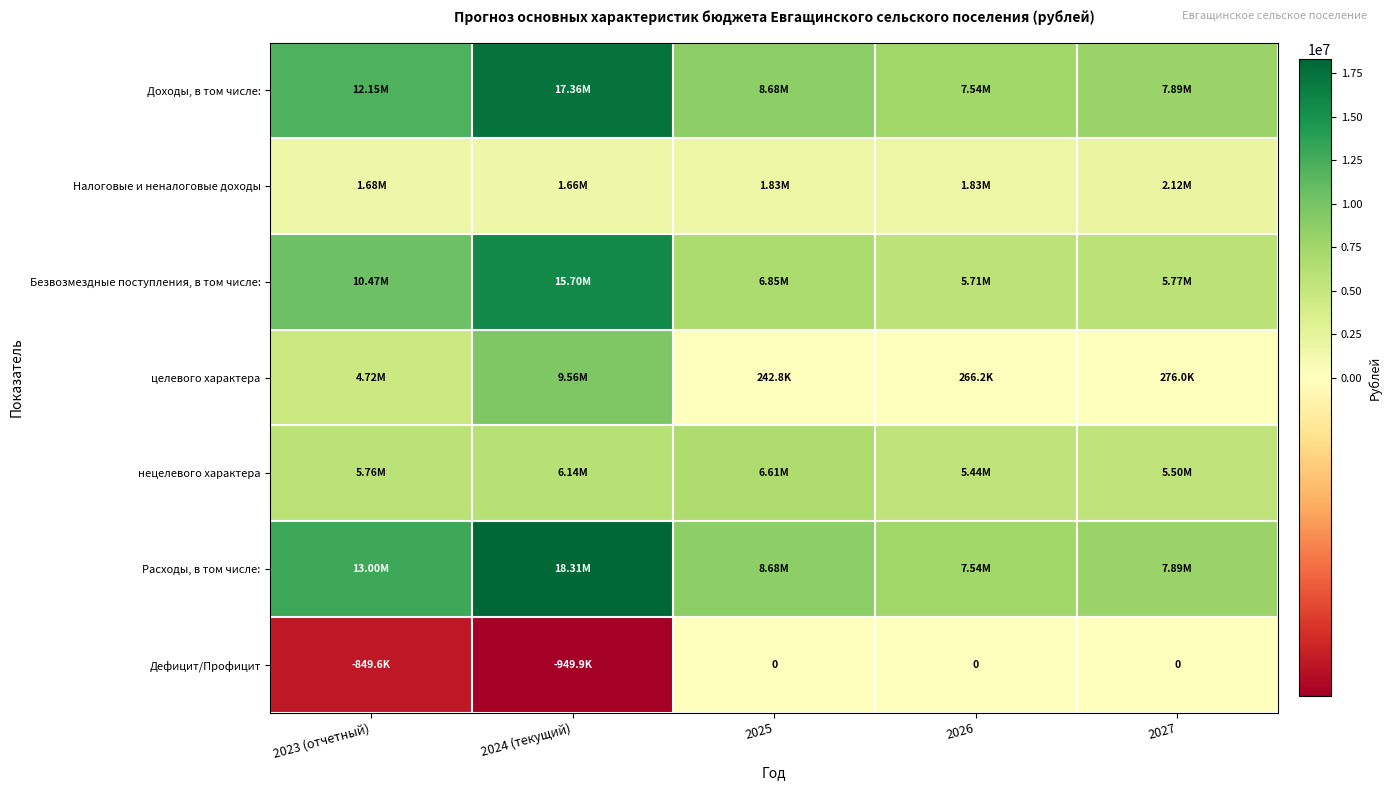

What is the minimum value for нецелевого характера?

5440205.1